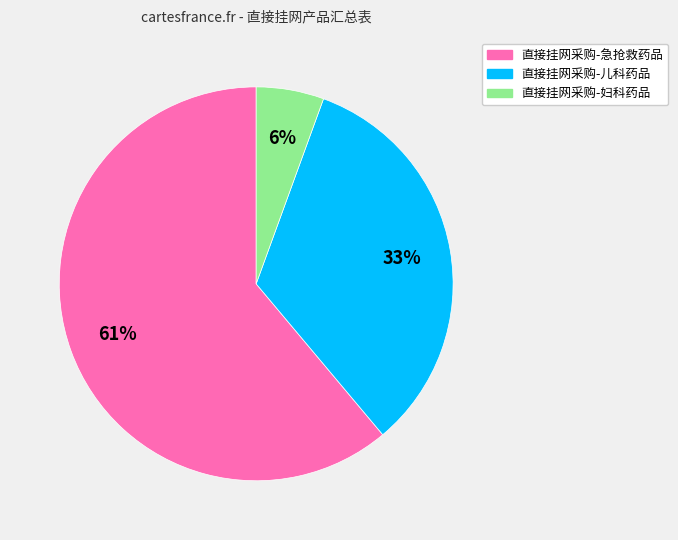

What percentage is the 直接挂网采购-妇科药品 slice, to the nearest percent?

6%